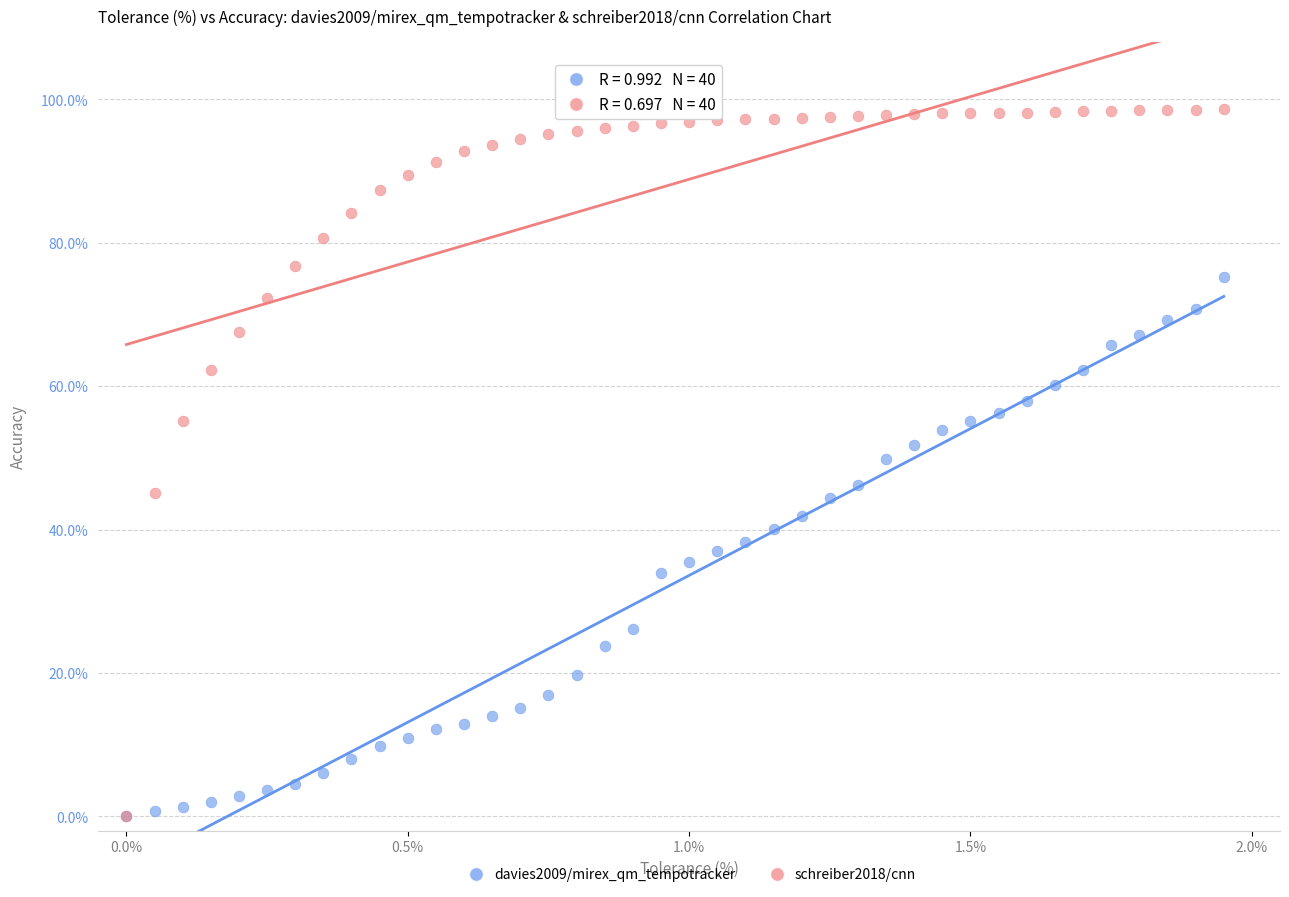

What are all the series names shown in the legend?

davies2009/mirex_qm_tempotracker, schreiber2018/cnn